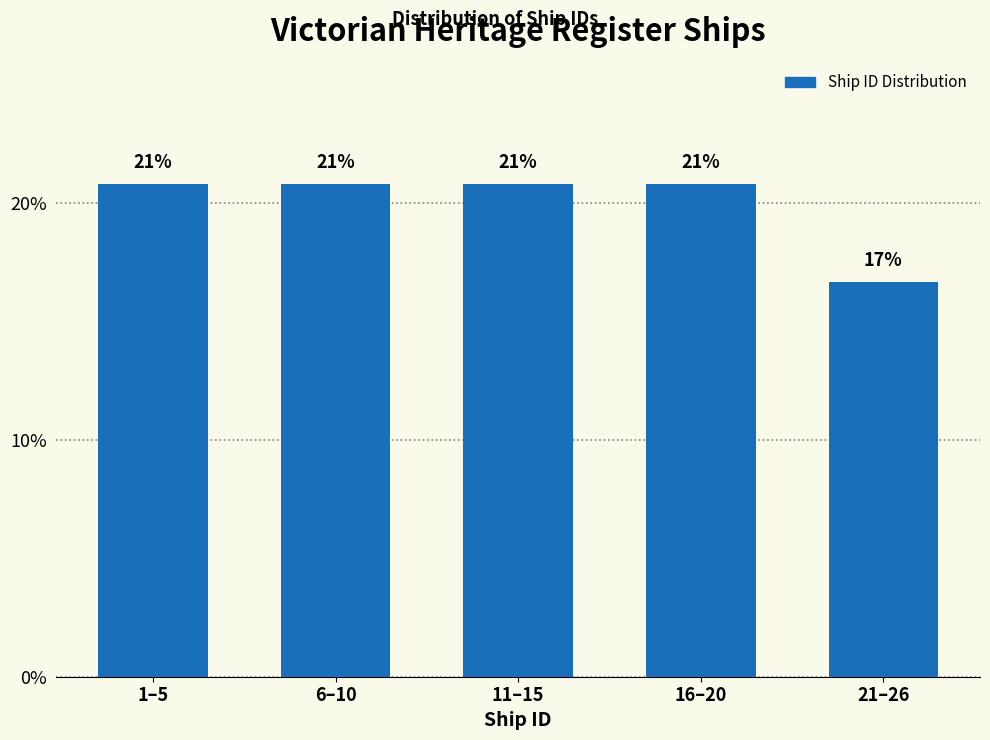

Are the bars horizontal?

No